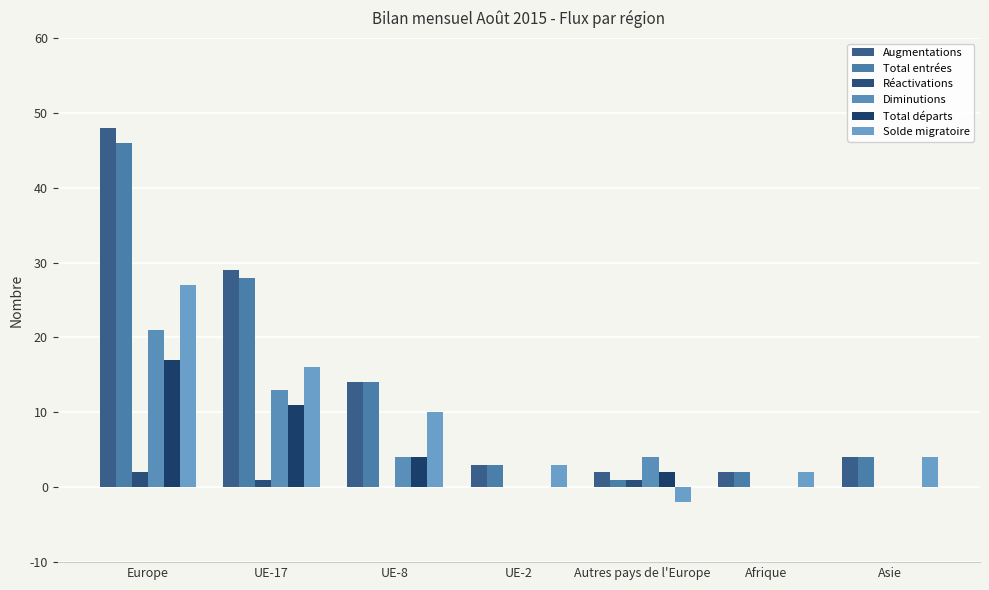

Reading left to right, transcribe all the data shown in this chart.

Augmentations: Europe=48	UE-17=29	UE-8=14	UE-2=3	Autres pays de l'Europe=2	Afrique=2	Asie=4
Total entrées: Europe=46	UE-17=28	UE-8=14	UE-2=3	Autres pays de l'Europe=1	Afrique=2	Asie=4
Réactivations: Europe=2	UE-17=1	UE-8=0	UE-2=0	Autres pays de l'Europe=1	Afrique=0	Asie=0
Diminutions: Europe=21	UE-17=13	UE-8=4	UE-2=0	Autres pays de l'Europe=4	Afrique=0	Asie=0
Total départs: Europe=17	UE-17=11	UE-8=4	UE-2=0	Autres pays de l'Europe=2	Afrique=0	Asie=0
Solde migratoire: Europe=27	UE-17=16	UE-8=10	UE-2=3	Autres pays de l'Europe=-2	Afrique=2	Asie=4